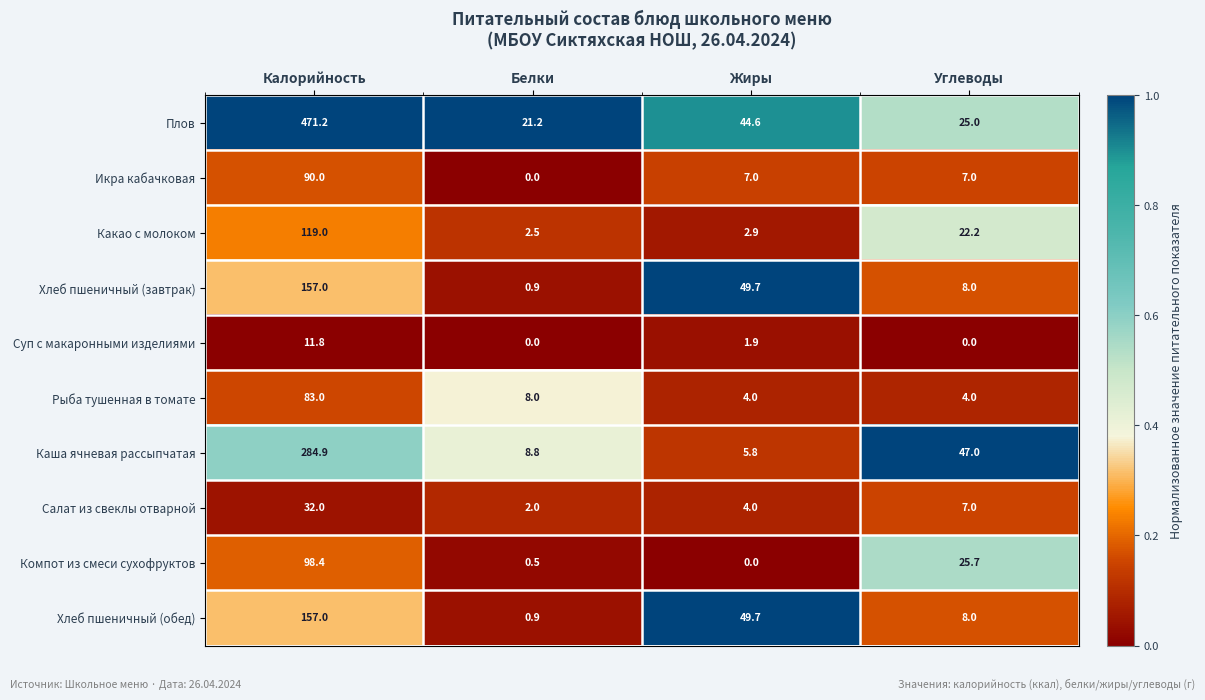

What is the spread (max minus min) of values at Углеводы?

47.0